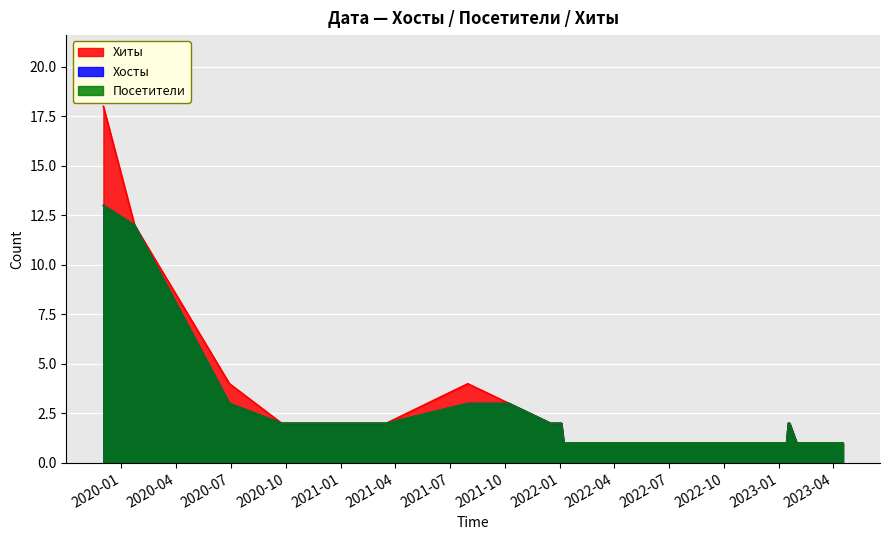

Between 2022-11-06 and 2023-01-13, which series saw the biggest shift?

Хиты